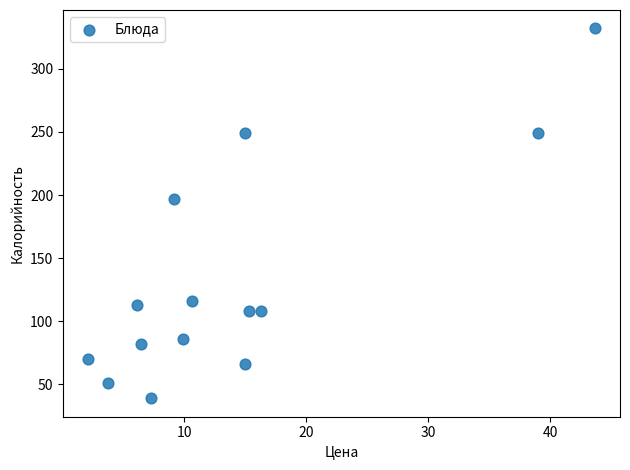

What Y value in the scatter plot is closest to 185?

197.0